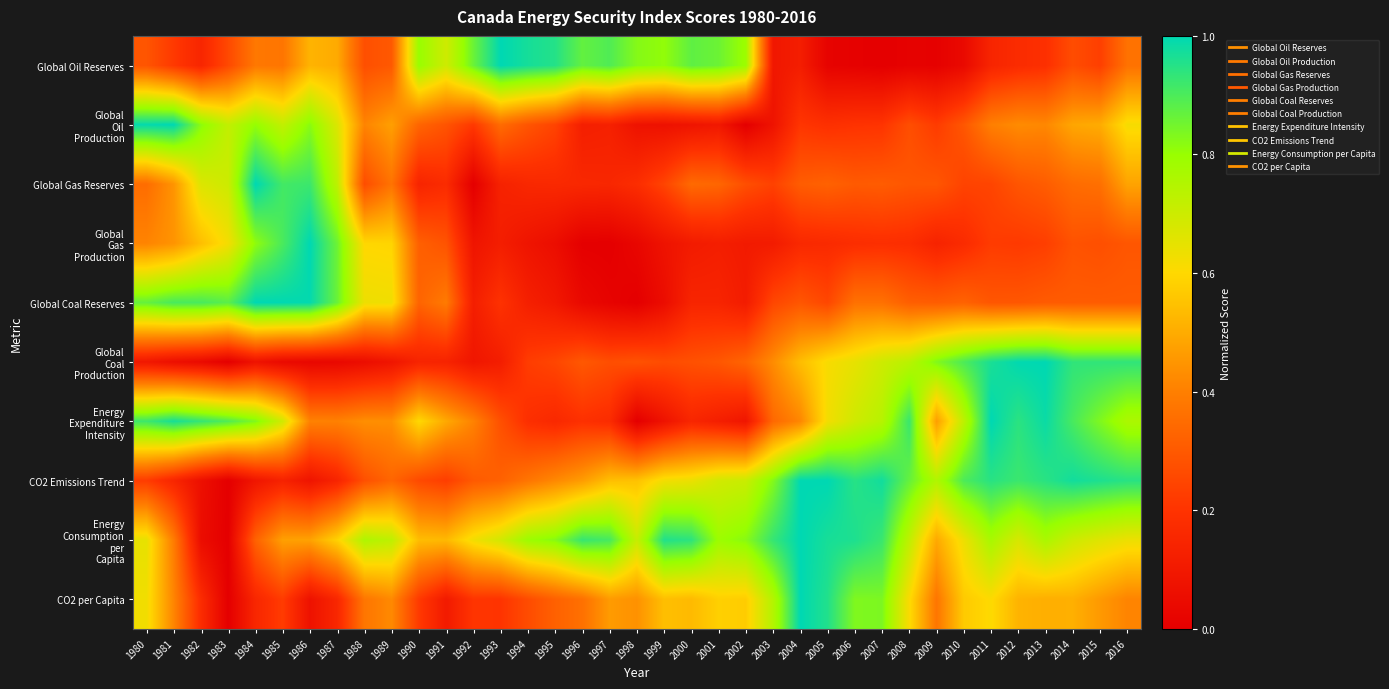

What is the maximum value shown in the chart?

1.0